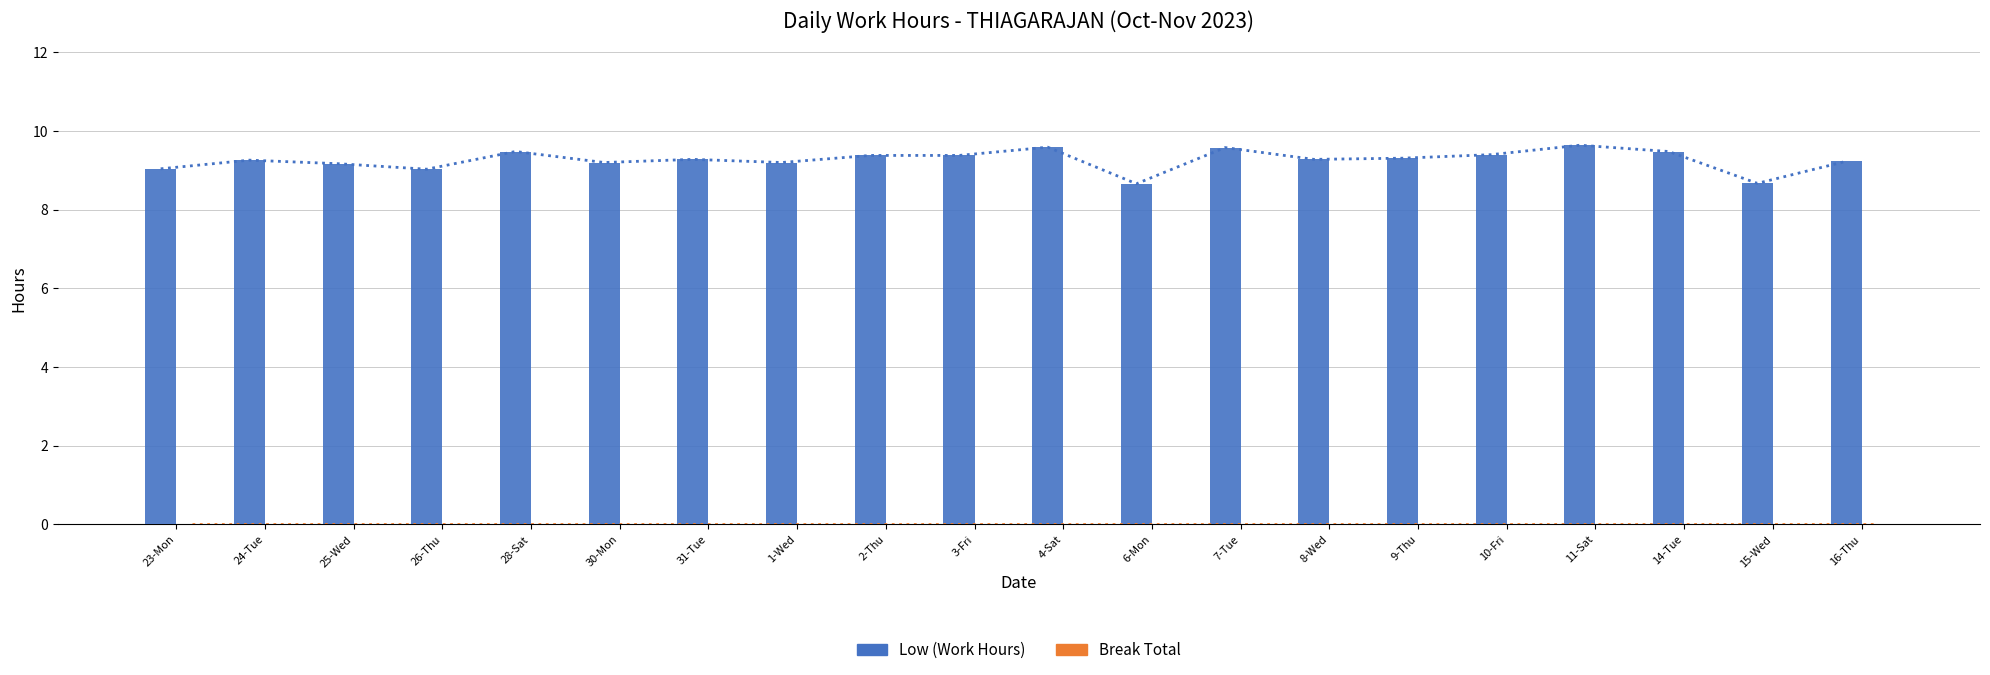

At how many categories does at least one series exceed 5?

20